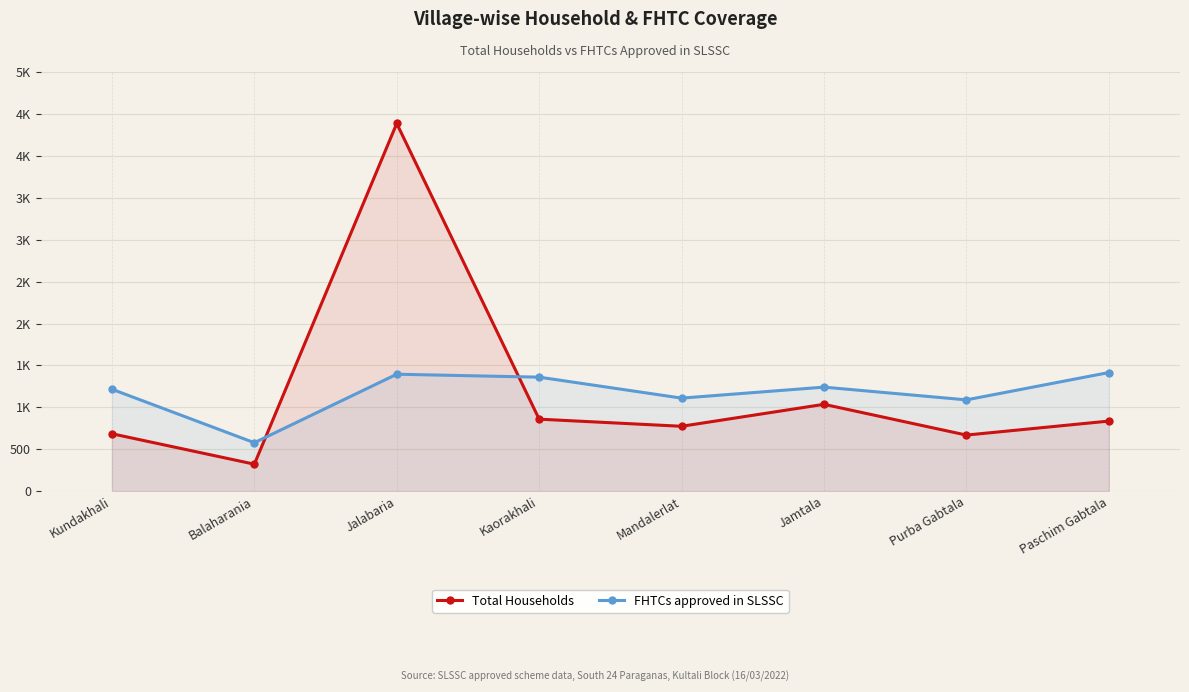

What is the difference between the second highest and minimum values in the FHTCs approved in SLSSC series?

817